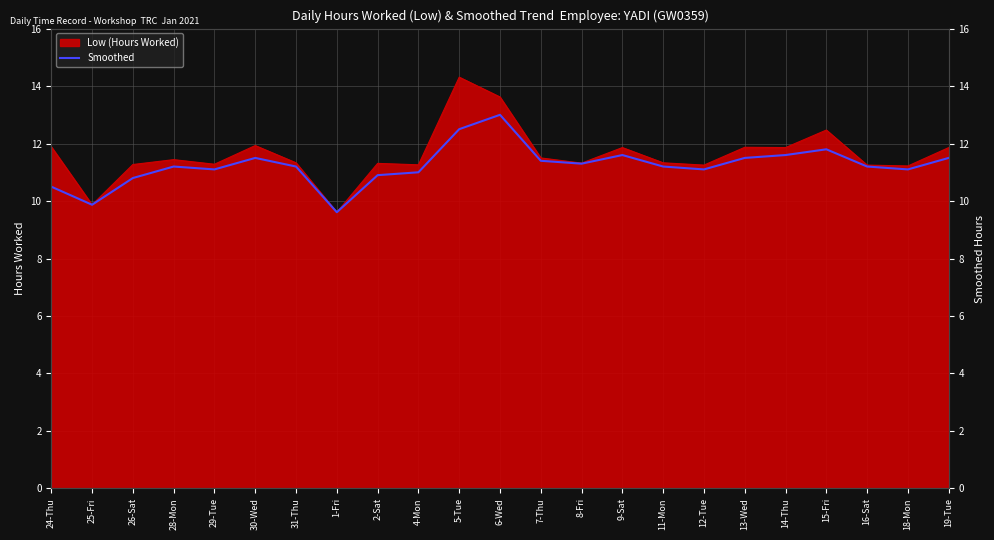

At which label is the value closest to 11?

4-Mon